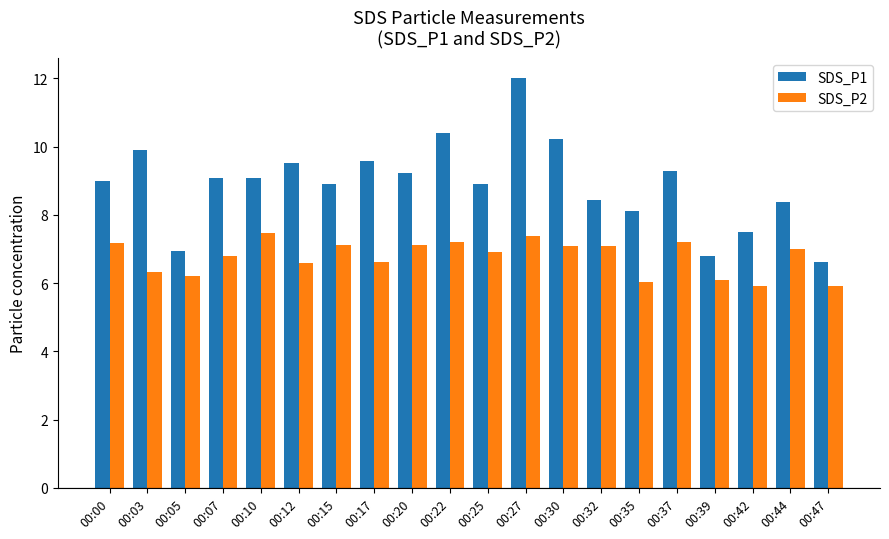

Between 00:20 and 00:39, which series saw the biggest shift?

SDS_P1